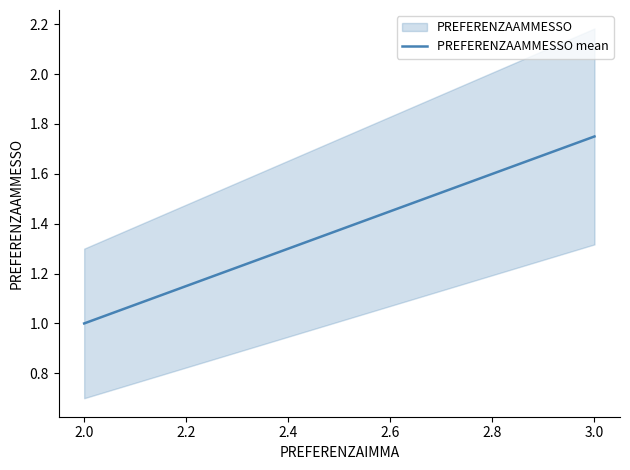

Between 2.0 and 3.0, which is larger?

3.0